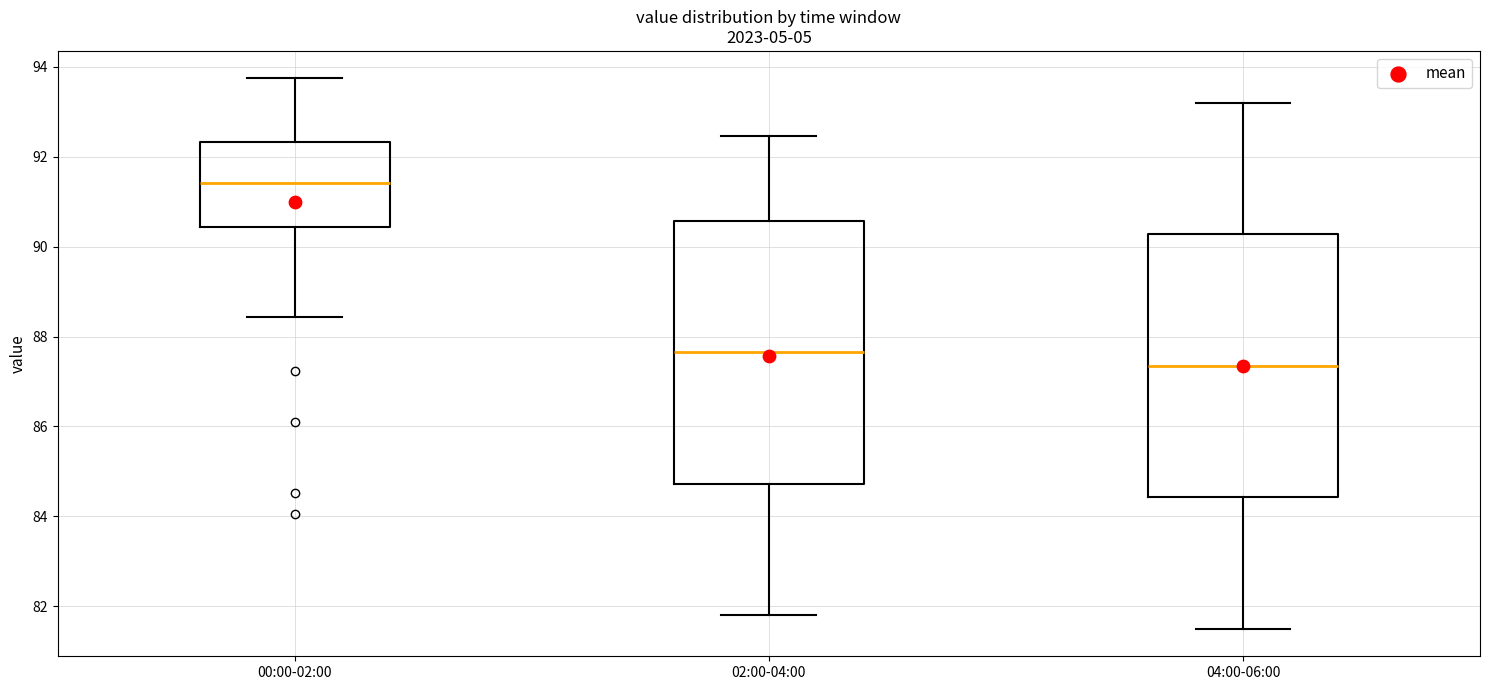

Which box has the highest median line?

00:00-02:00